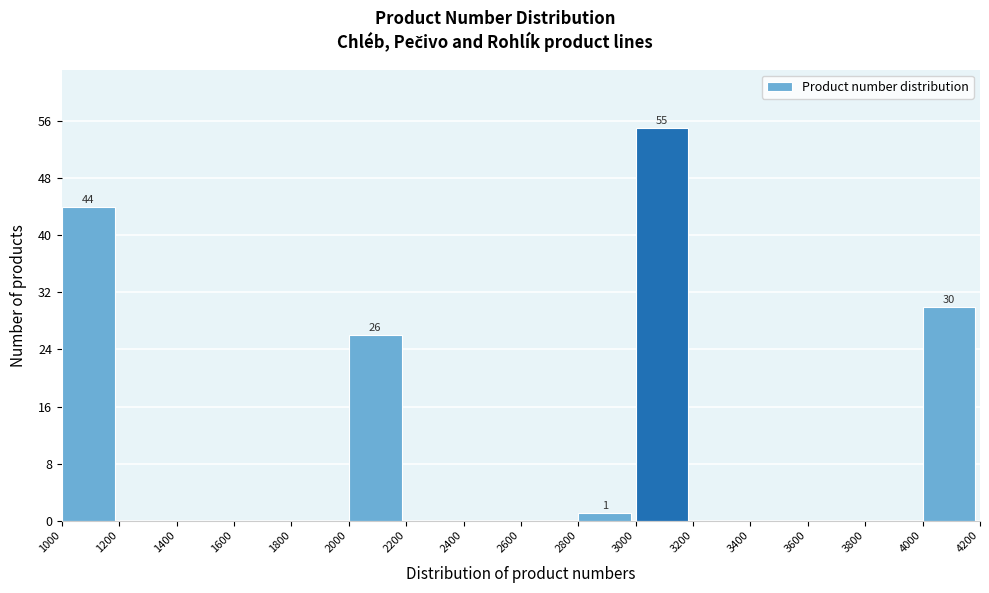

Over which range of the x-axis is the bar tallest?

3000 to 3200